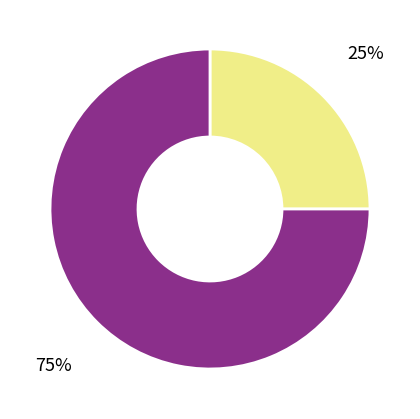

To the nearest percent, what is the average slice percentage?

50%